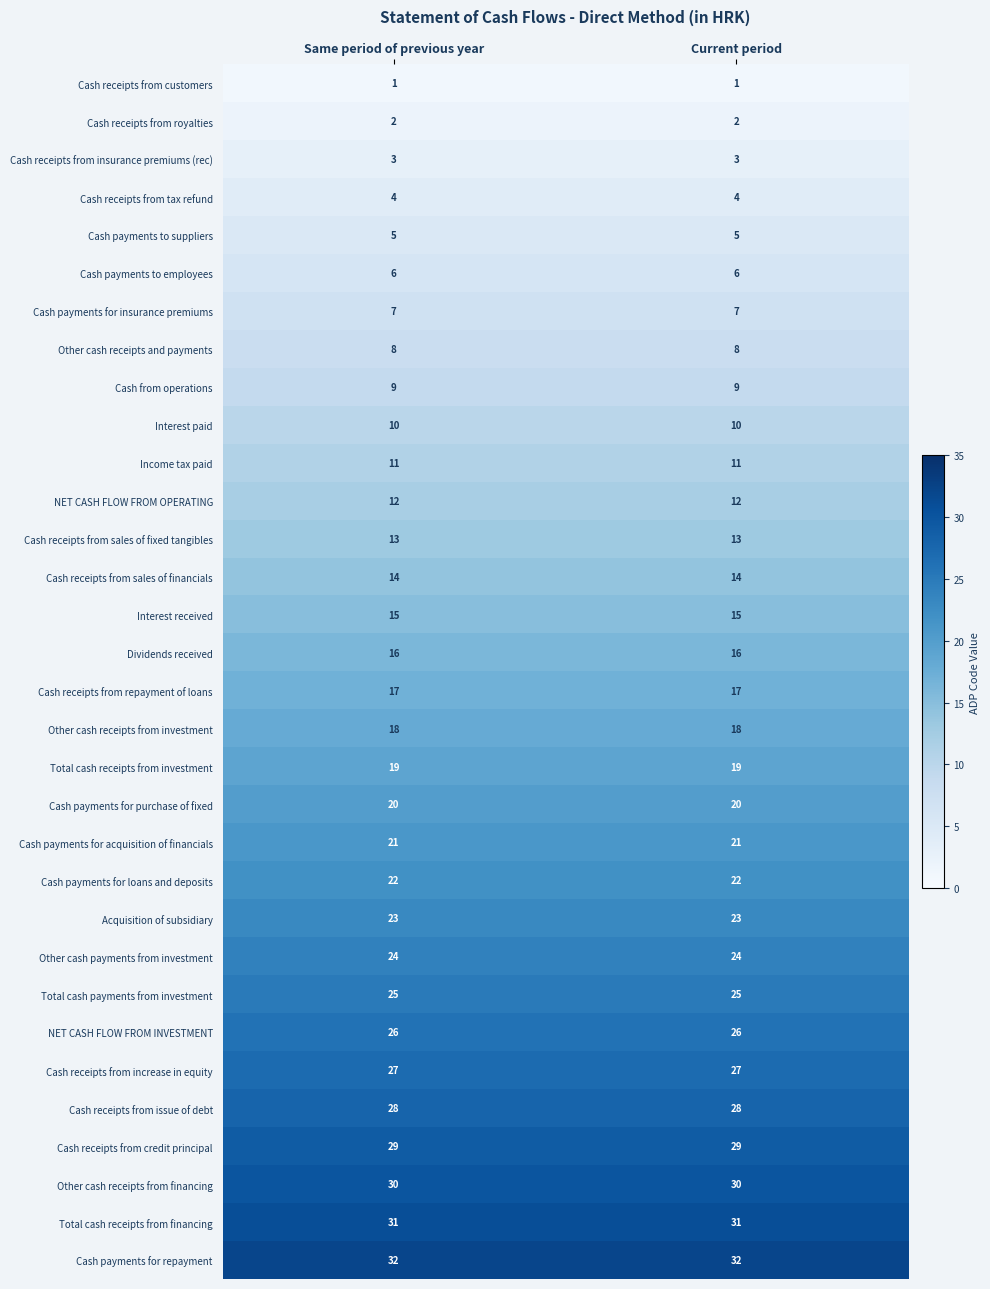

Rank the series at Same period of previous year from highest to lowest value.

Cash payments for repayment, Total cash receipts from financing, Other cash receipts from financing, Cash receipts from credit principal, Cash receipts from issue of debt, Cash receipts from increase in equity, NET CASH FLOW FROM INVESTMENT, Total cash payments from investment, Other cash payments from investment, Acquisition of subsidiary, Cash payments for loans and deposits, Cash payments for acquisition of financials, Cash payments for purchase of fixed, Total cash receipts from investment, Other cash receipts from investment, Cash receipts from repayment of loans, Dividends received, Interest received, Cash receipts from sales of financials, Cash receipts from sales of fixed tangibles, NET CASH FLOW FROM OPERATING, Income tax paid, Interest paid, Cash from operations, Other cash receipts and payments, Cash payments for insurance premiums, Cash payments to employees, Cash payments to suppliers, Cash receipts from tax refund, Cash receipts from insurance premiums (rec), Cash receipts from royalties, Cash receipts from customers